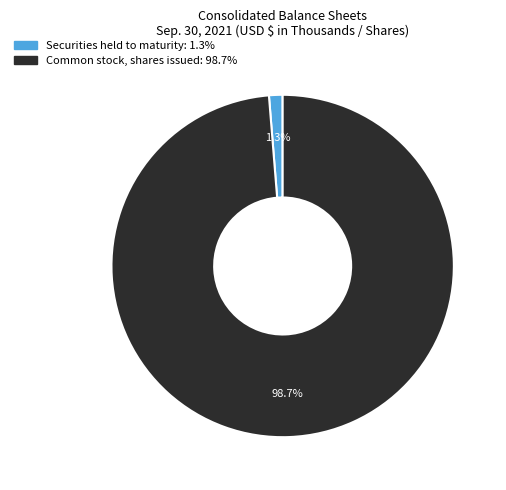

Is there a majority slice in this chart?

Yes